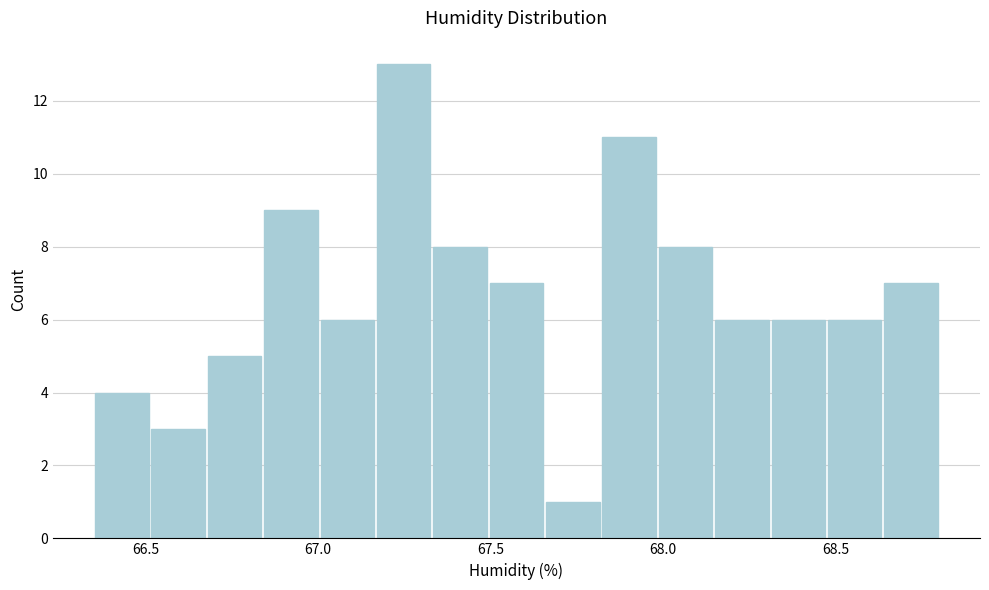

Around what value on the x-axis is the tallest bar? Give the approximate position of its centre, as read against the axis.

67.25